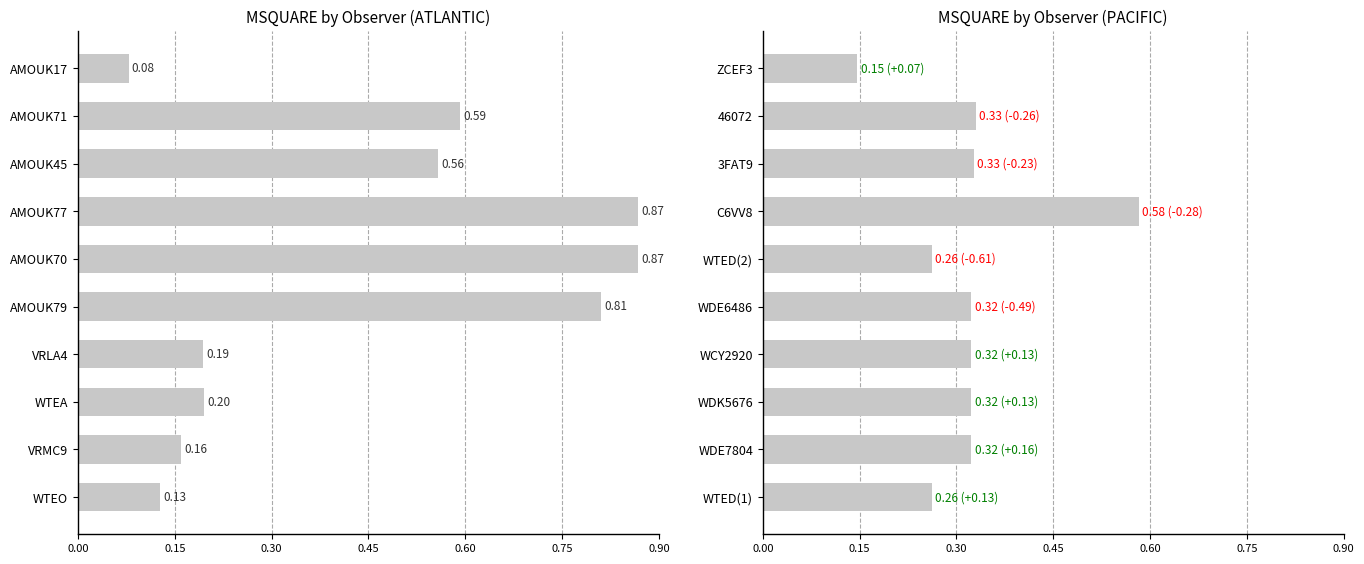

What is the maximum value for PACIFIC MSQUARE?

0.6